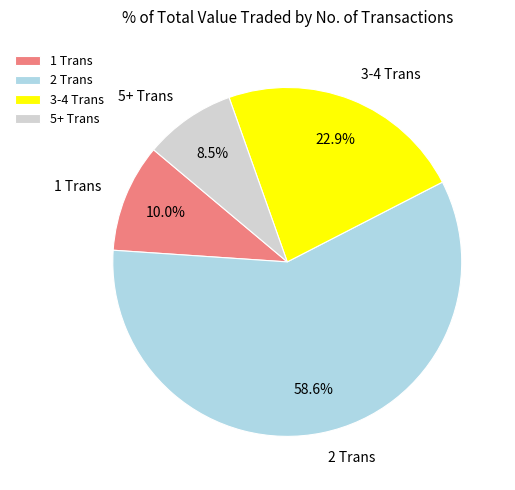

What is the ratio of the value at 5+ Trans to the value at 1 Trans?

0.8